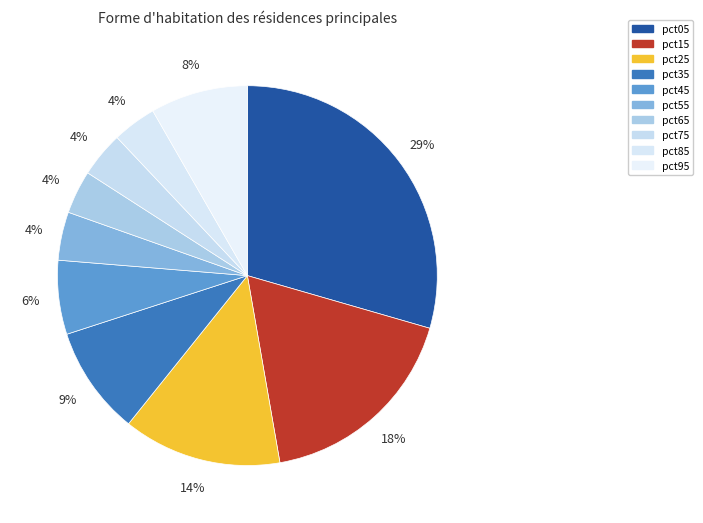

Which slice is the largest?

pct05